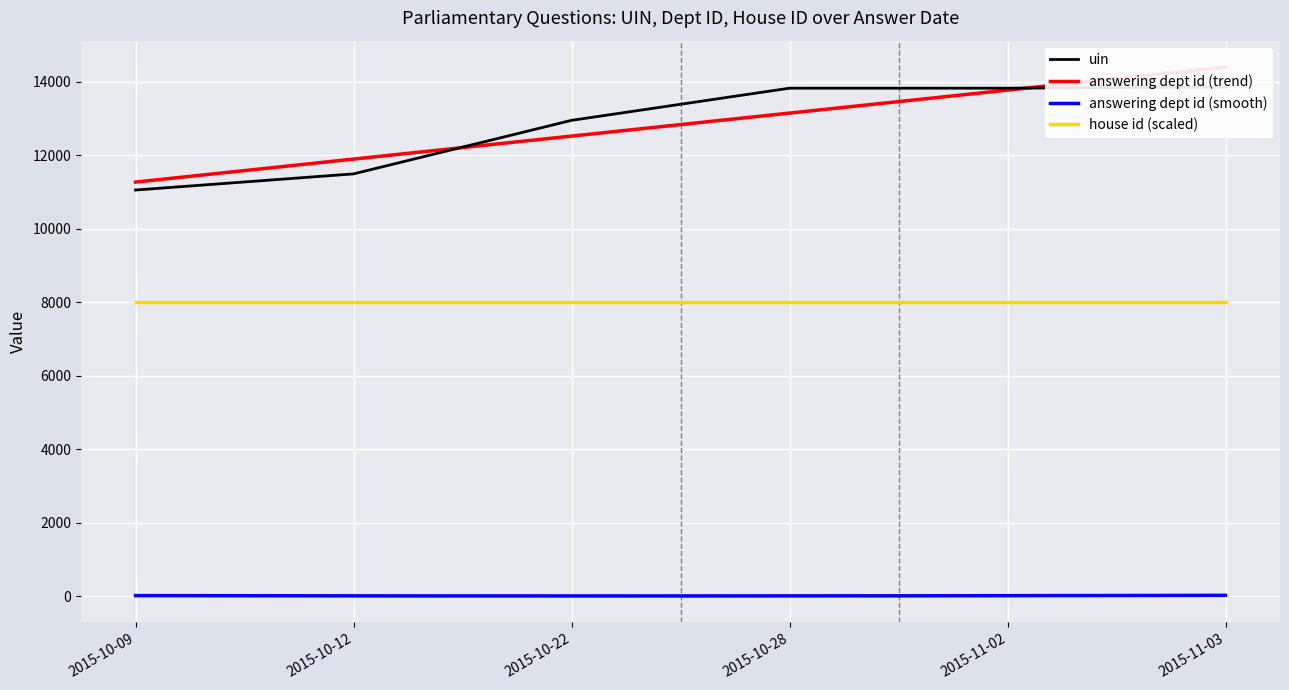

Reading left to right, list all the values displayed in this chart.

uin: 11049	11488	12944	13819	13819	13853
answering dept id: 17	13	11	11	11	29
house id: 1	1	1	1	1	1